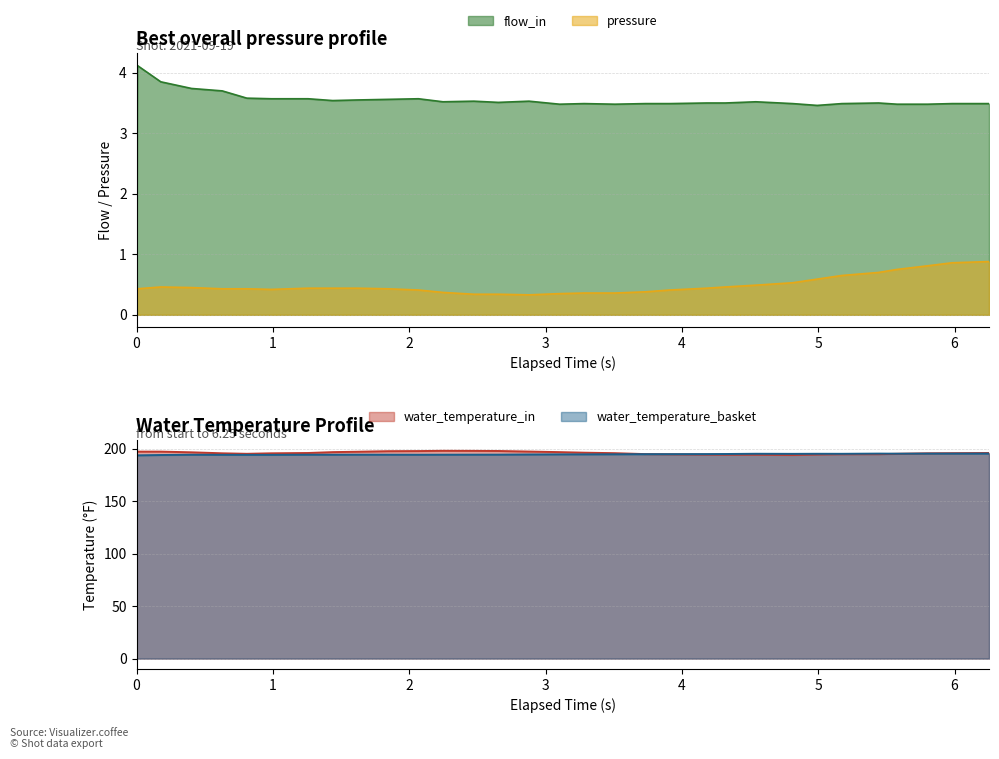

What is the highest value of the flow_in series?

4.1